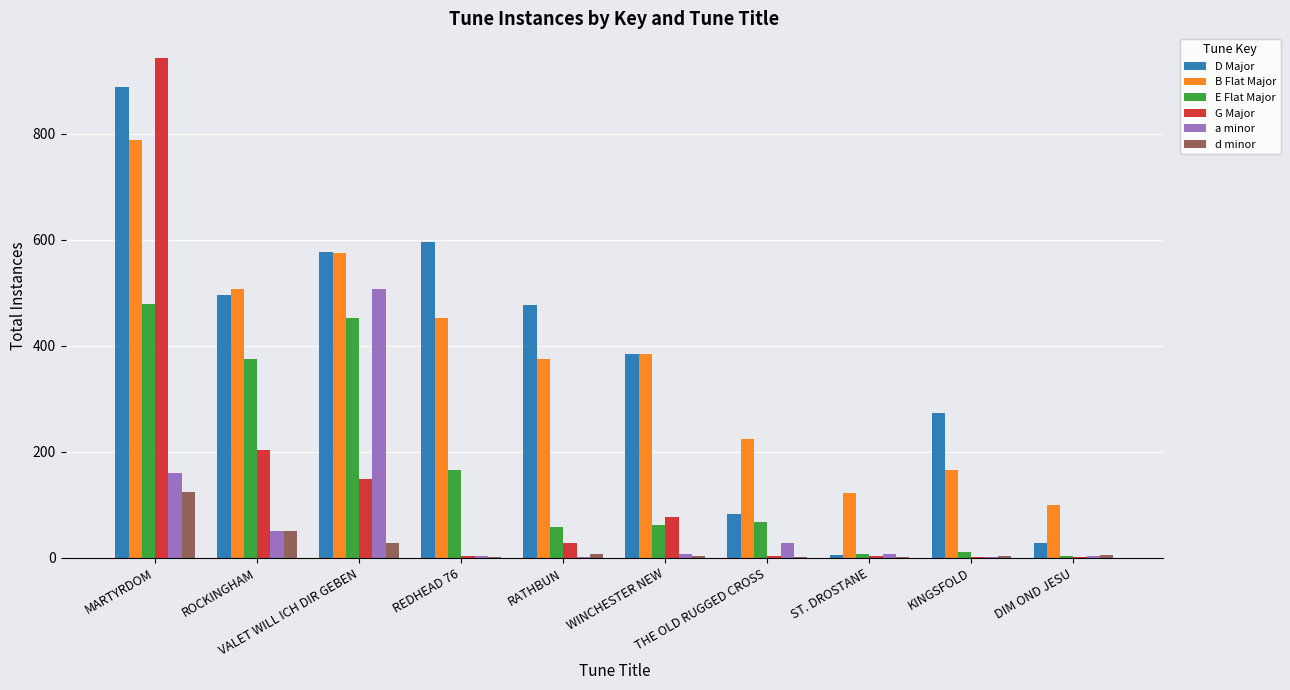

Is the value of E Flat Major at KINGSFOLD greater than the value of G Major at ROCKINGHAM?

No